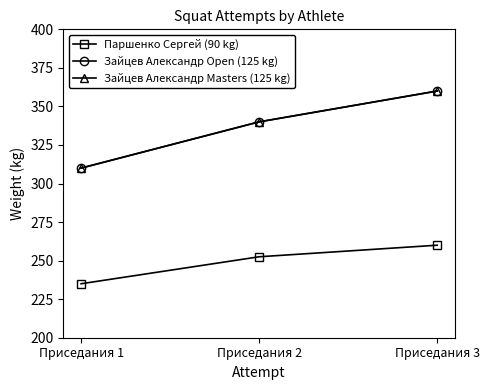

What is the lowest value of the Паршенко Сергей (90 kg) series?

235.0